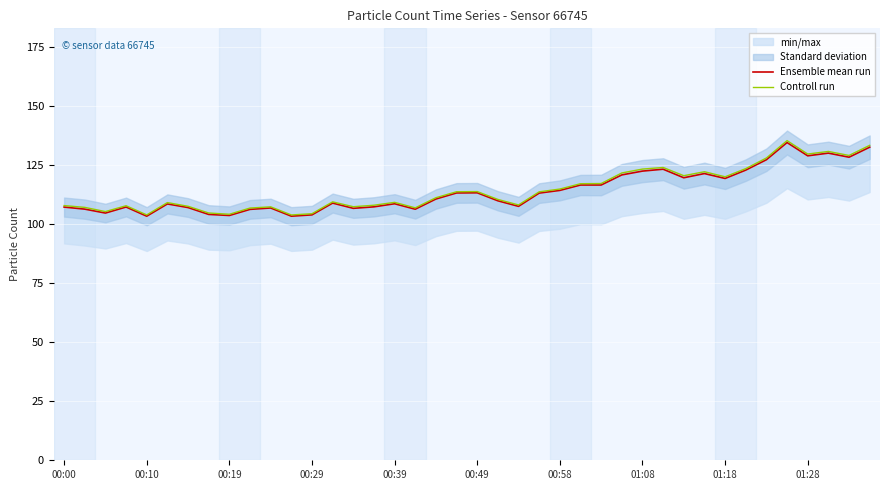

What is the lowest value of the Controll run series?

103.8